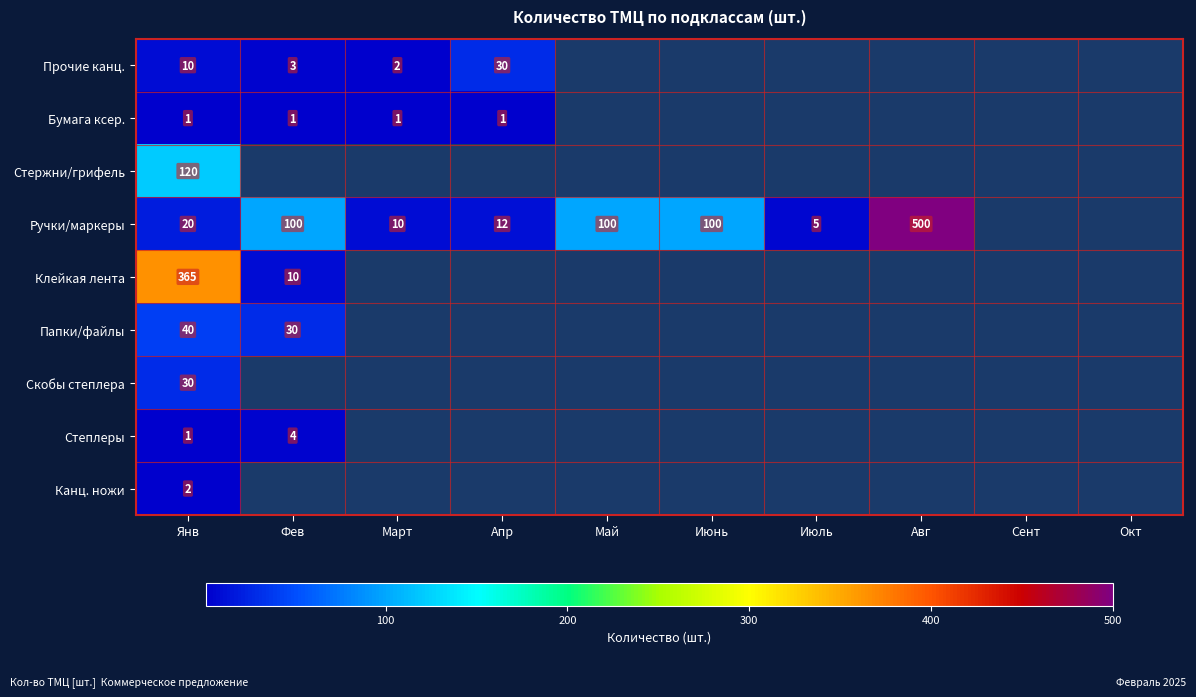

What is the greatest value displayed?

500.0